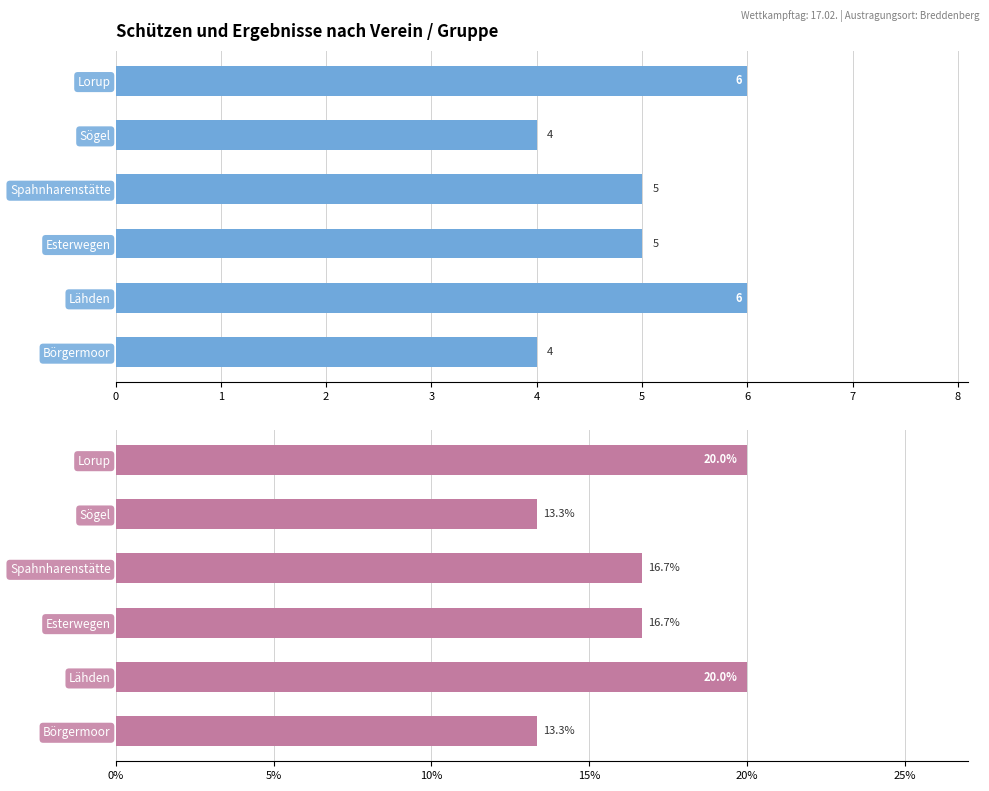

What is the difference between the Anteil Schützen (%) values at 2 and 0?

3.3